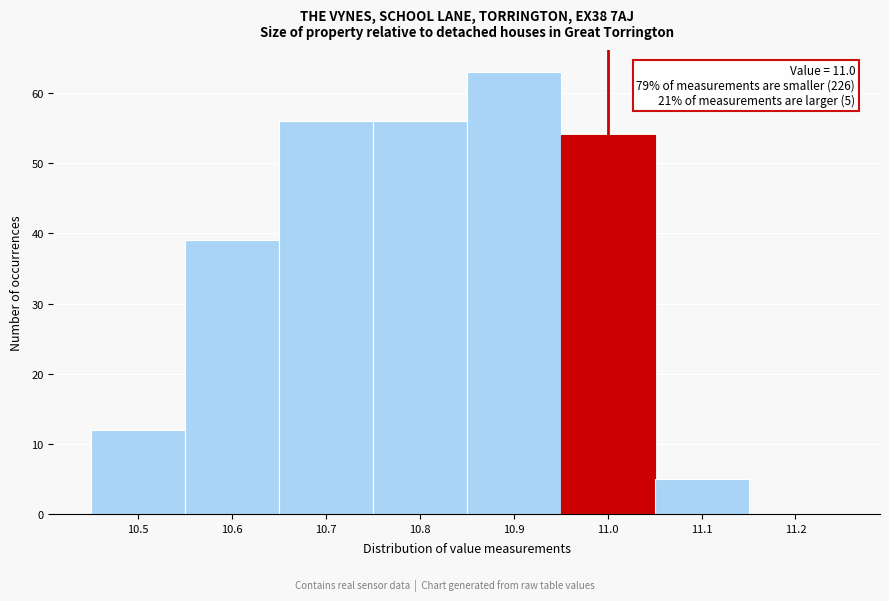

Which range on the x-axis has the tallest bar?

10.85 to 10.95